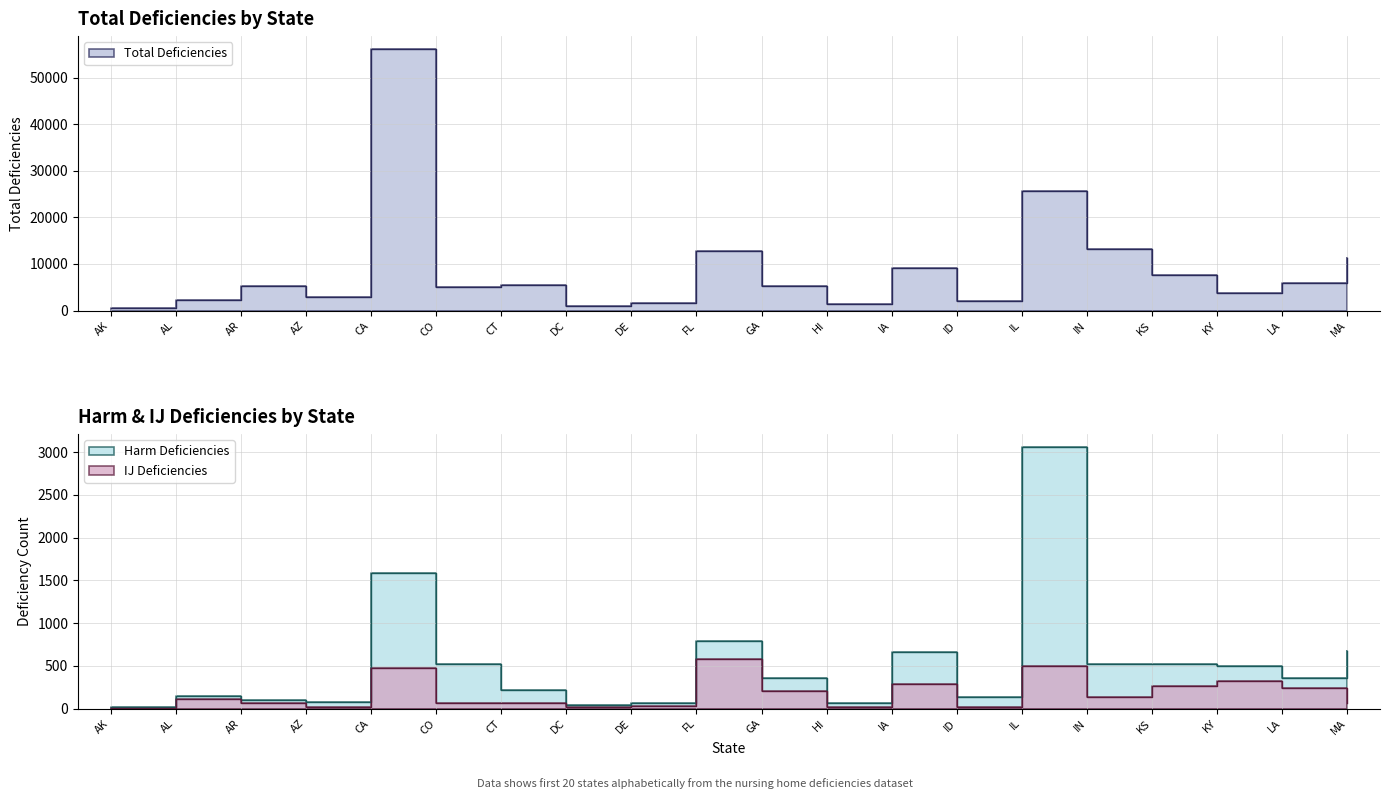

What is the difference between the second highest and minimum values in the Total Deficiencies series?

25263